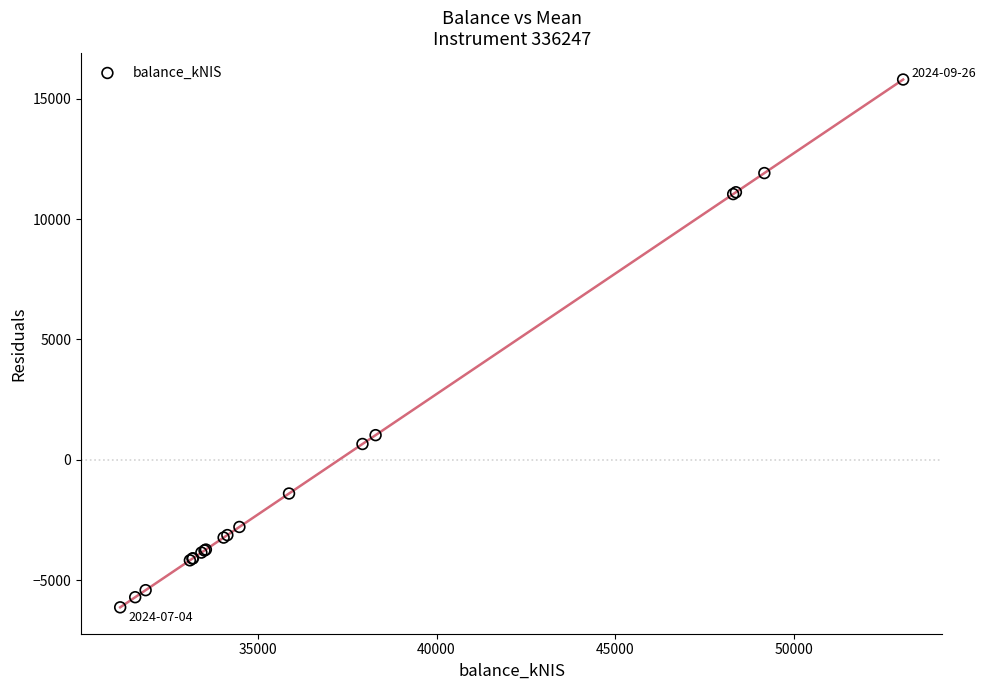

What Y value in the scatter plot is closest to 4832?

1022.9